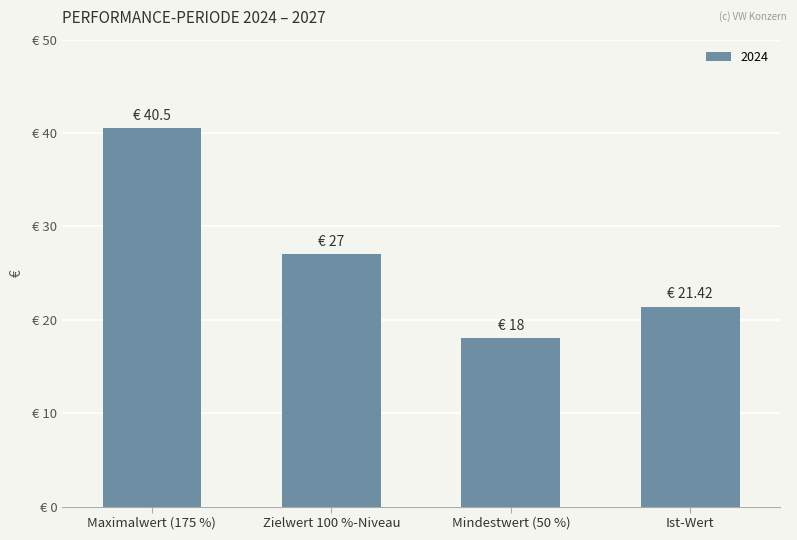

What is the greatest value displayed?

40.5